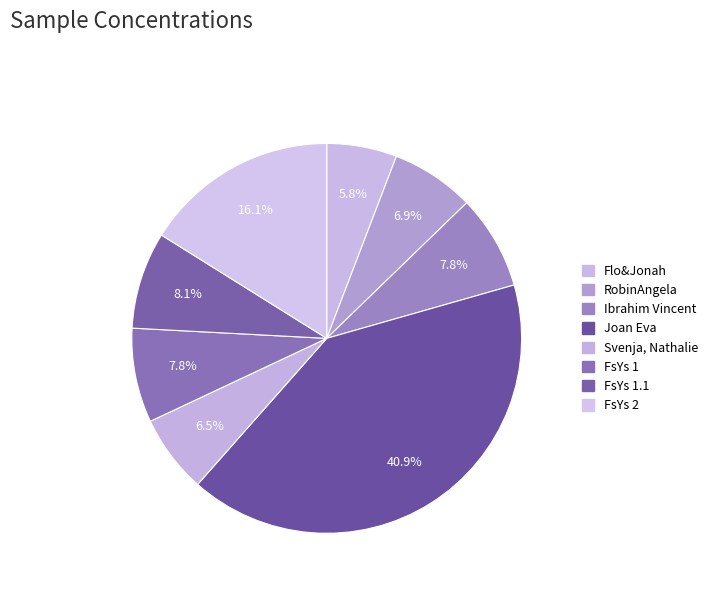

Is there any slice that represents more than half of the pie?

No